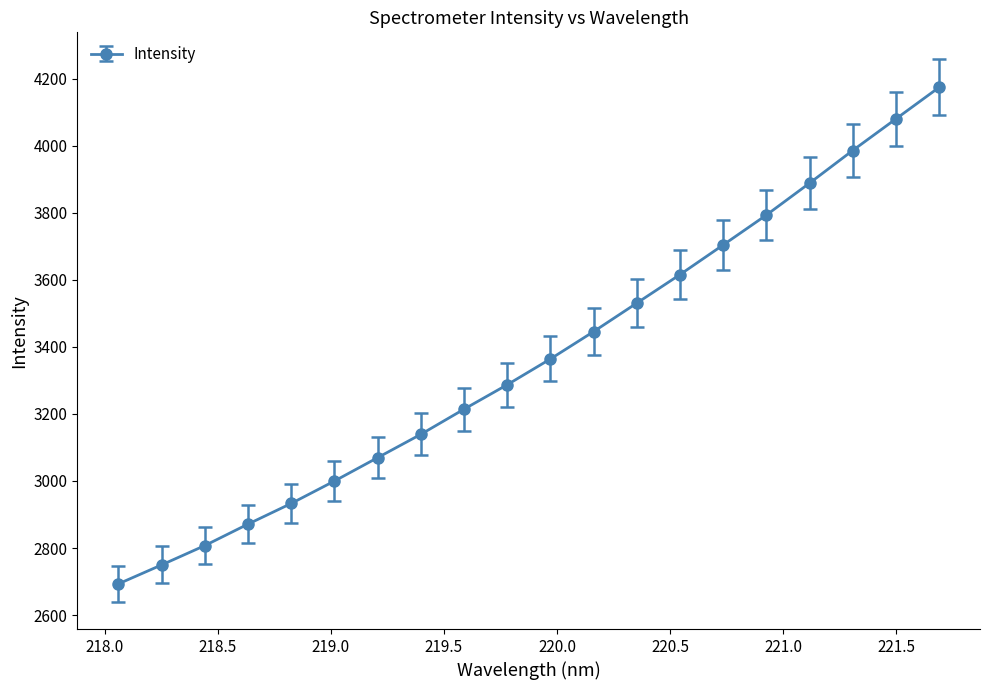

What is the average value?

3367.2